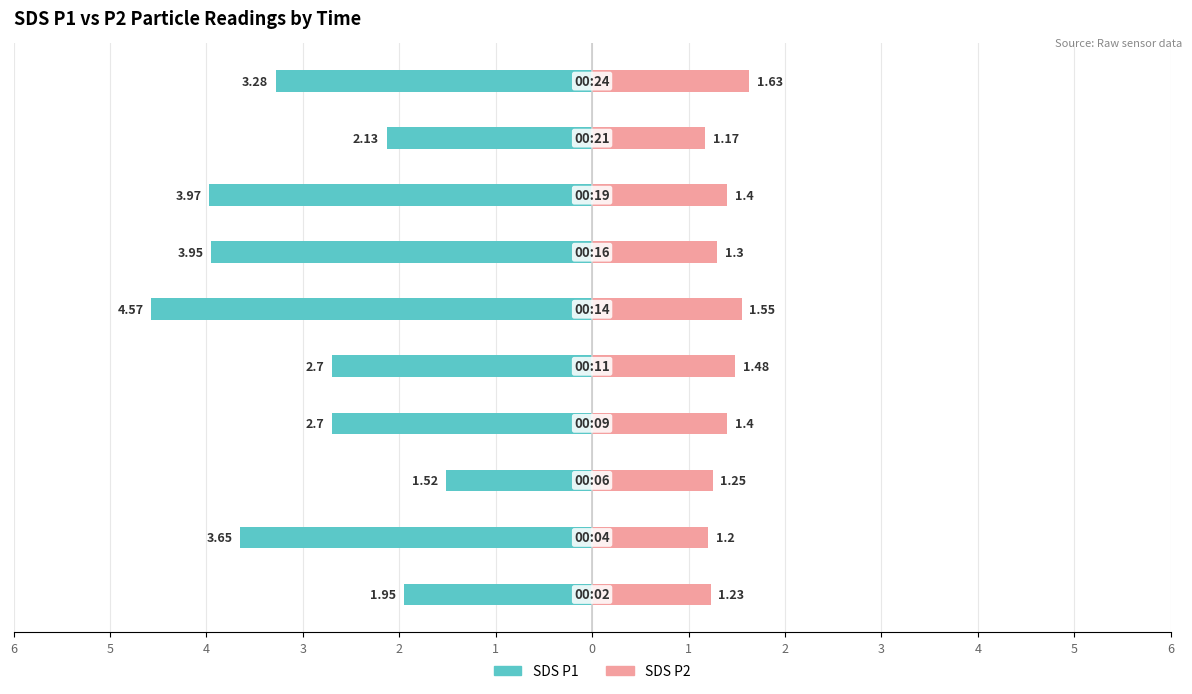

How many groups of bars are there?

10